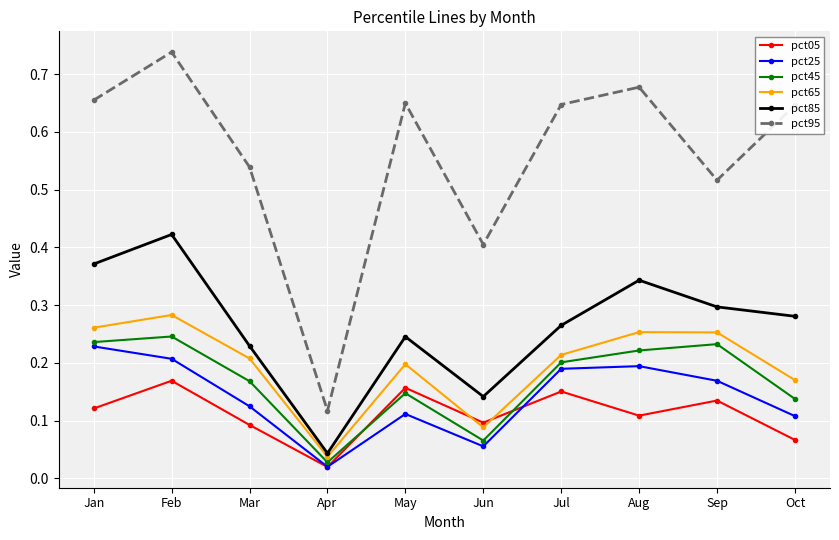

At which category does pct95 reach its first local peak?

Feb